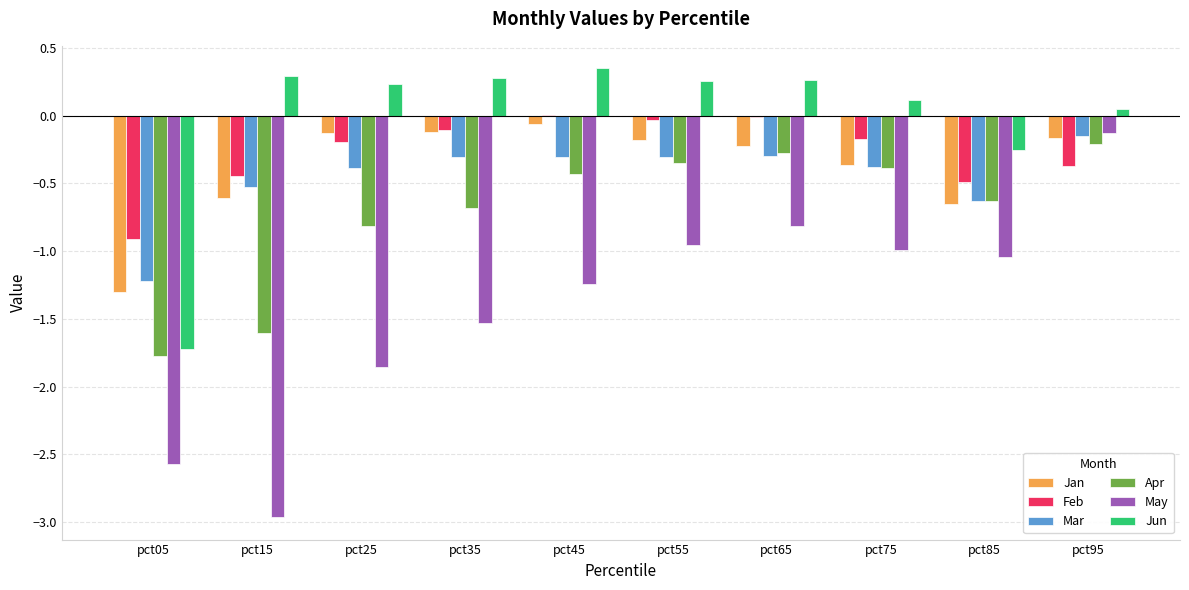

Which series has the largest range (max minus min)?

May